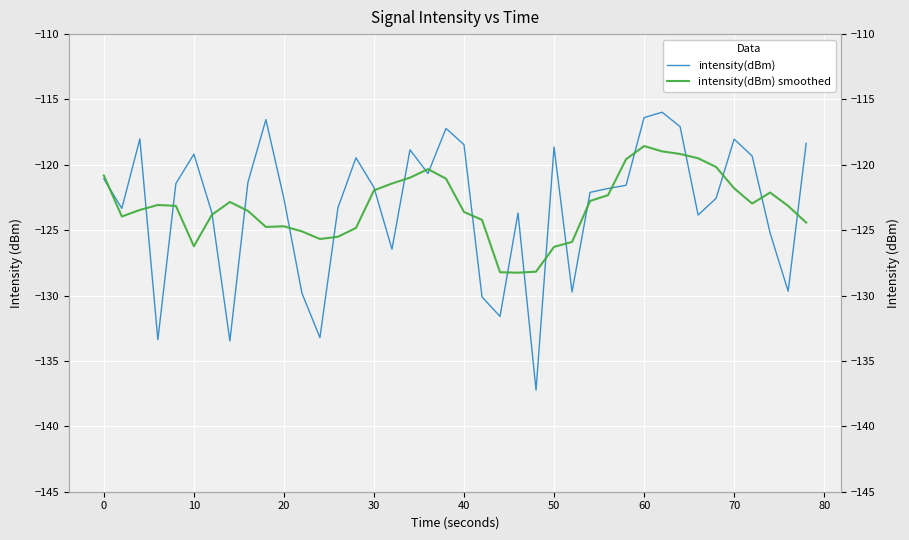

Which series has the largest total across all categories?

intensity(dBm)